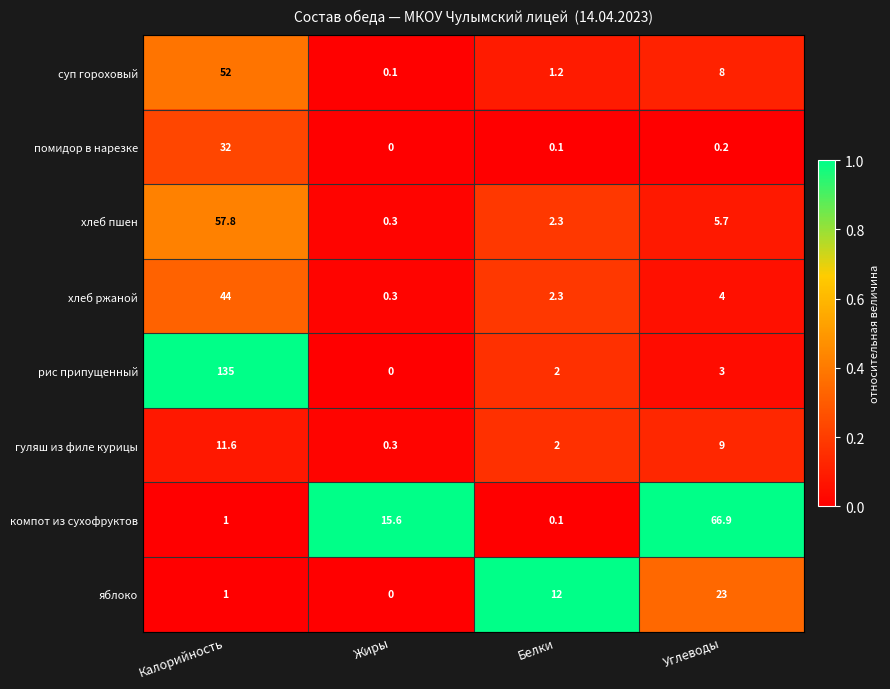

Which series has the largest total across all categories?

рис припущенный